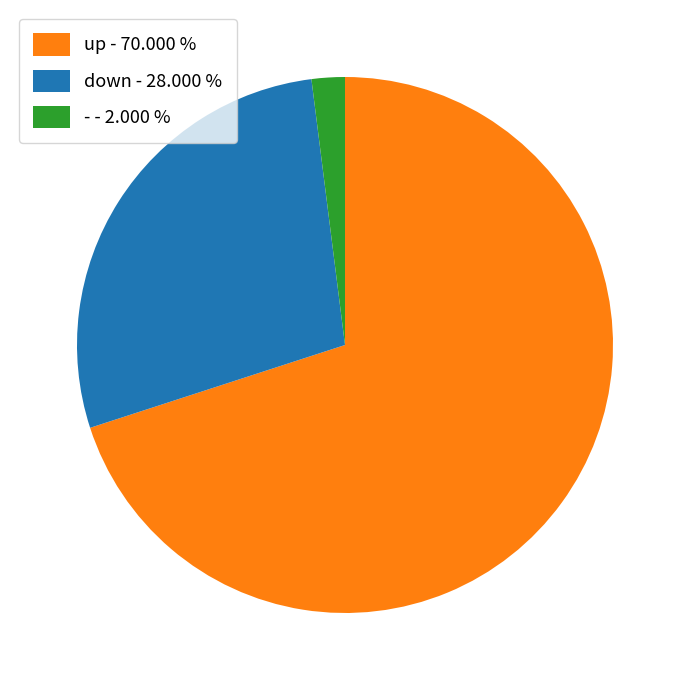

Approximately how many times larger is the value at down - 28.000 % compared to - - 2.000 %?

14.0